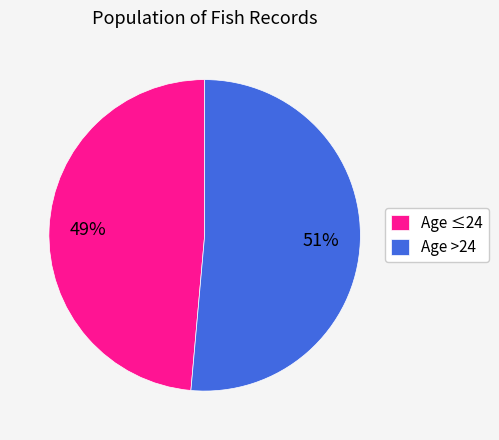

To the nearest percent, what is the average slice percentage?

50%